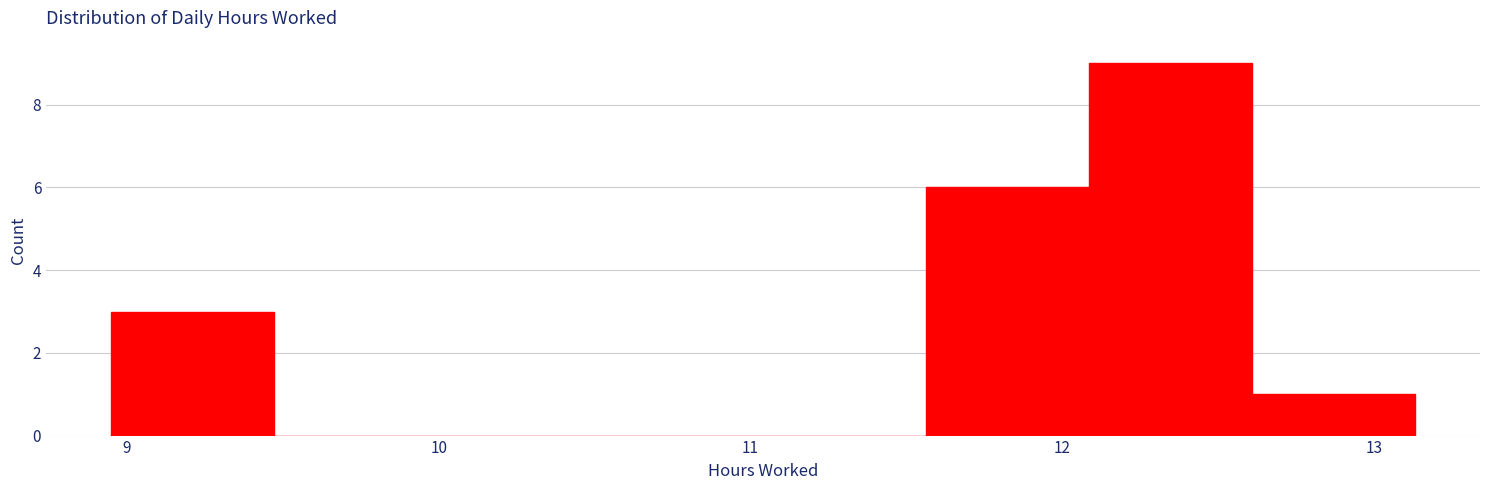

How tall is the bar that spans 12.6 to 13.1 on the x-axis? Neither the bar edges nor the heights are printed on the chart, so give them approximately, as read against the axes.

1